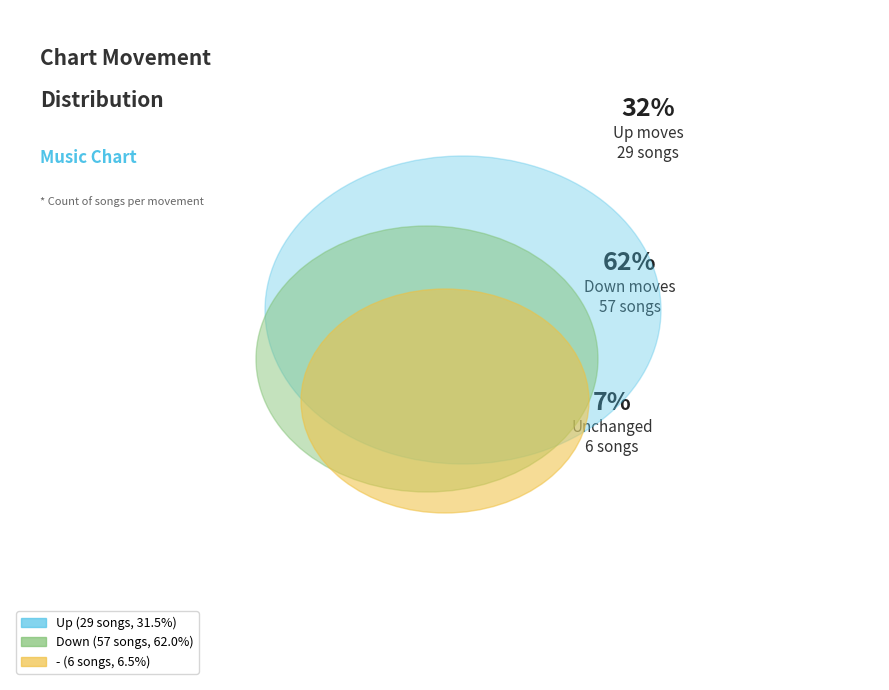

Is the sum of - and up greater than half?

No